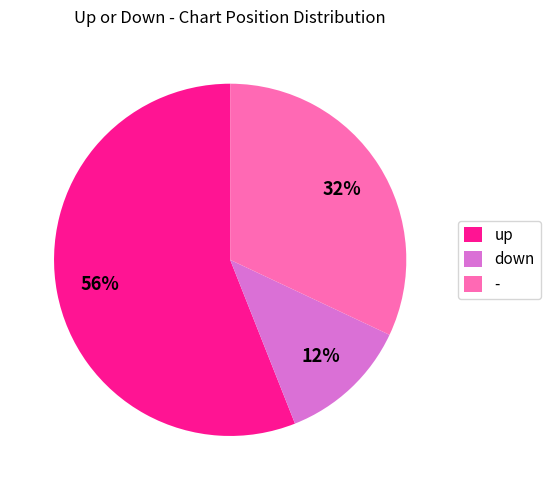

The down slice represents 5% of the pie. True or false?

False